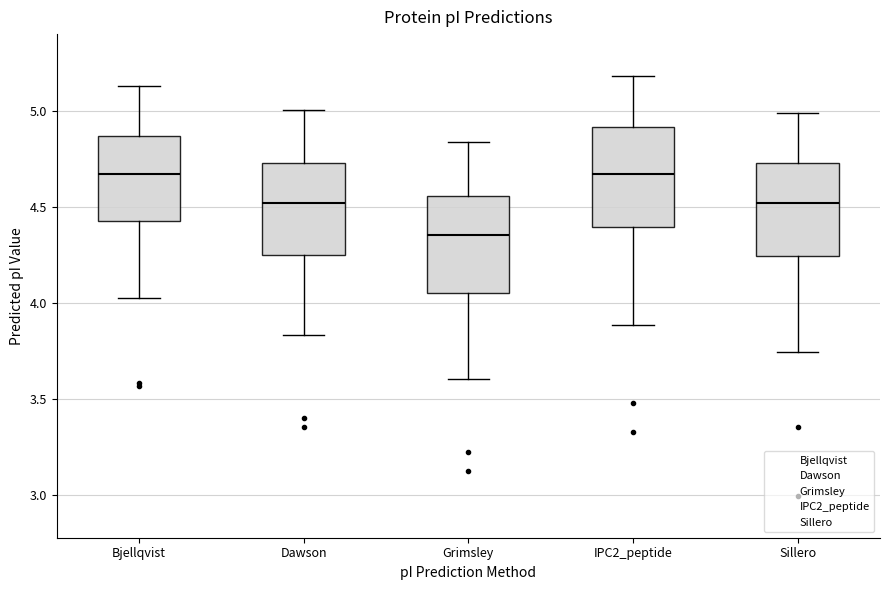

Reading left to right, read every box against the y-axis: the position of its median line, the range the box covers, and the ends of its whiskers. The values are not printed on the chart, so give them approximately, as read against the axis.

Bjellqvist: median 4.65, box 4.40 to 4.85, whiskers 4.00 to 5.15
Dawson: median 4.50, box 4.25 to 4.75, whiskers 3.85 to 5.00
Grimsley: median 4.35, box 4.05 to 4.55, whiskers 3.60 to 4.85
IPC2_peptide: median 4.65, box 4.40 to 4.90, whiskers 3.90 to 5.20
Sillero: median 4.50, box 4.25 to 4.75, whiskers 3.75 to 5.00